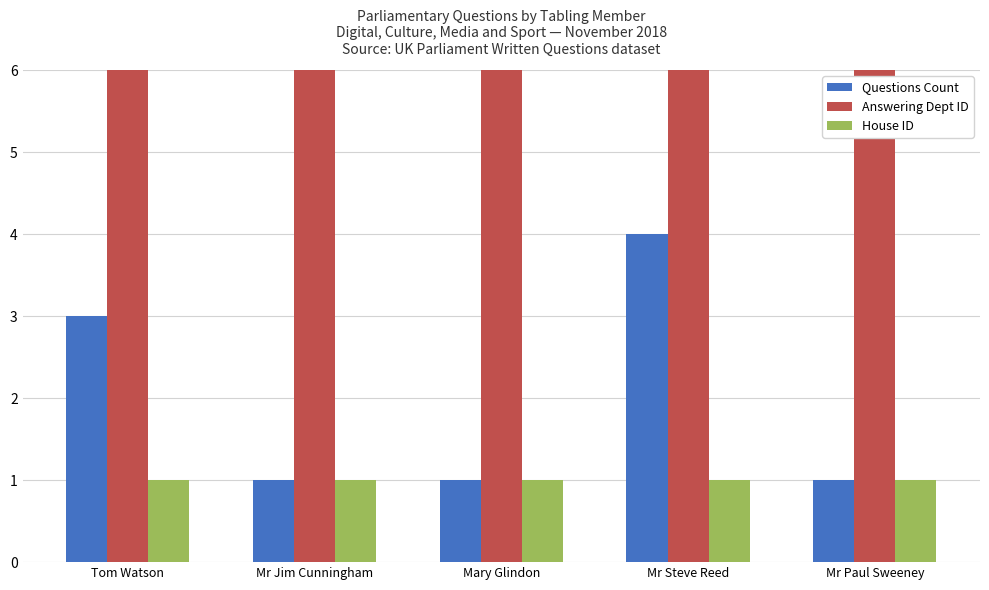

Which series has the largest total across all categories?

Answering Dept ID